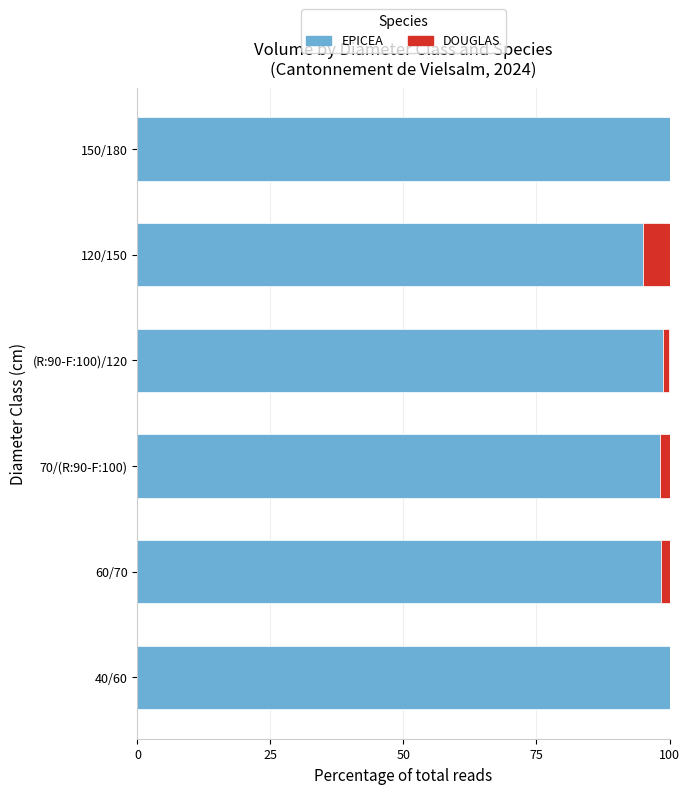

What is the sum of the EPICEA values at 40/60 and 120/150?

195.0